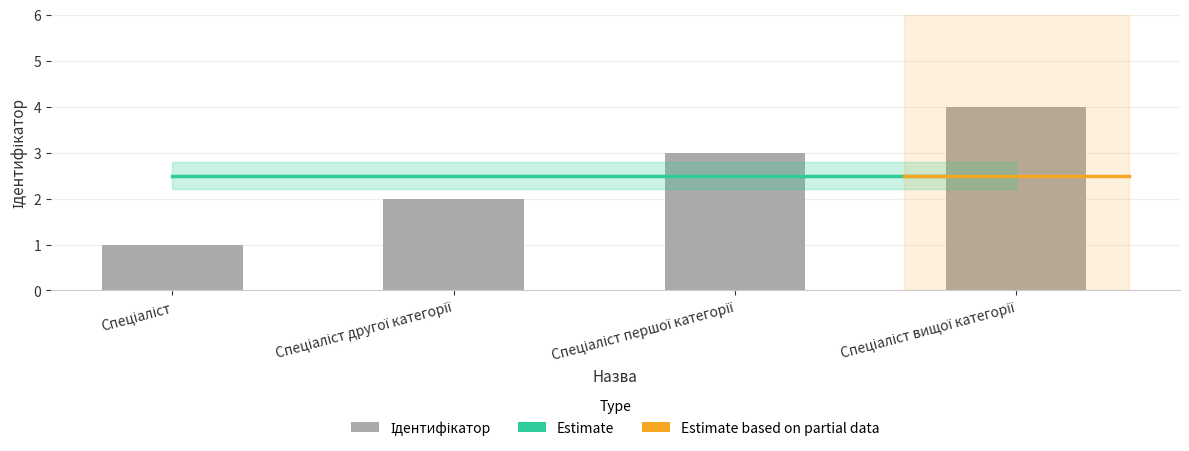

What is the label of the 3rd bar from the right?

Спеціаліст другої категорії